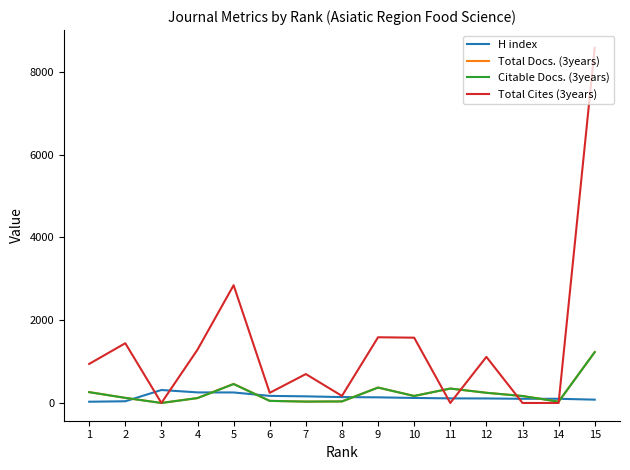

What is the maximum value shown in the chart?

8578